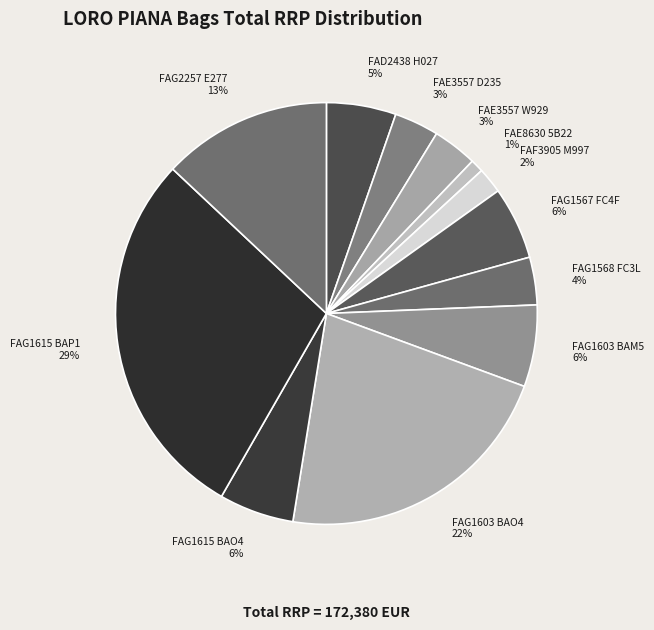

Which has a higher value, FAE8630 5B22 or FAG1567 FC4F?

FAG1567 FC4F